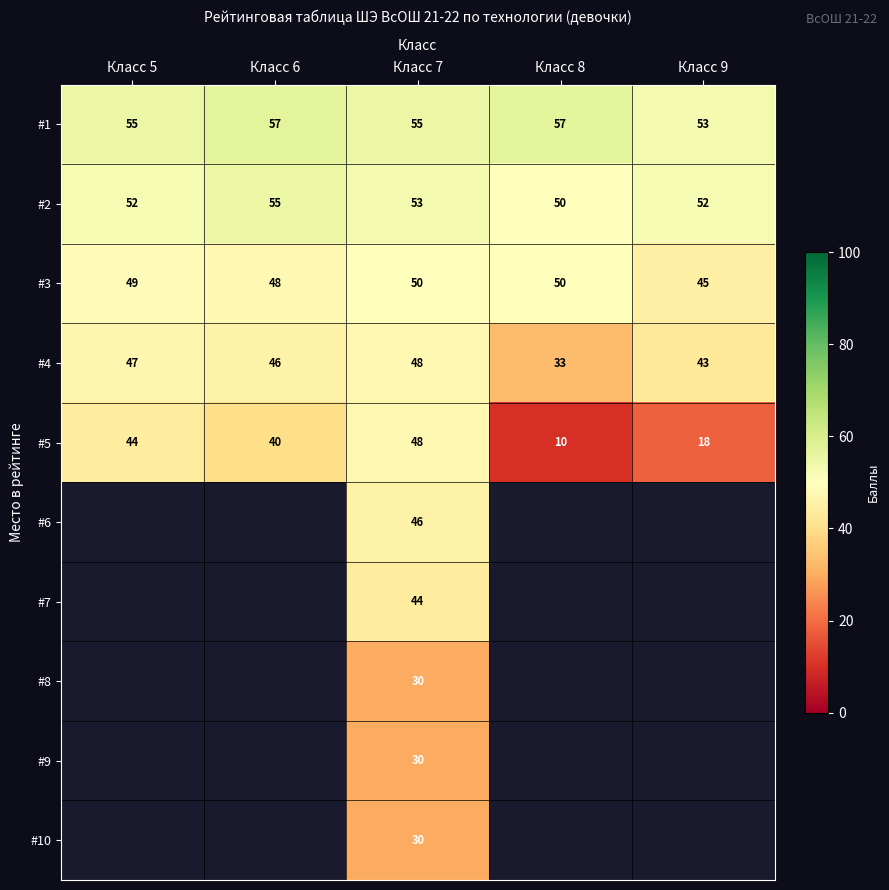

The value of #4 at Класс 6 is 46. True or false?

True